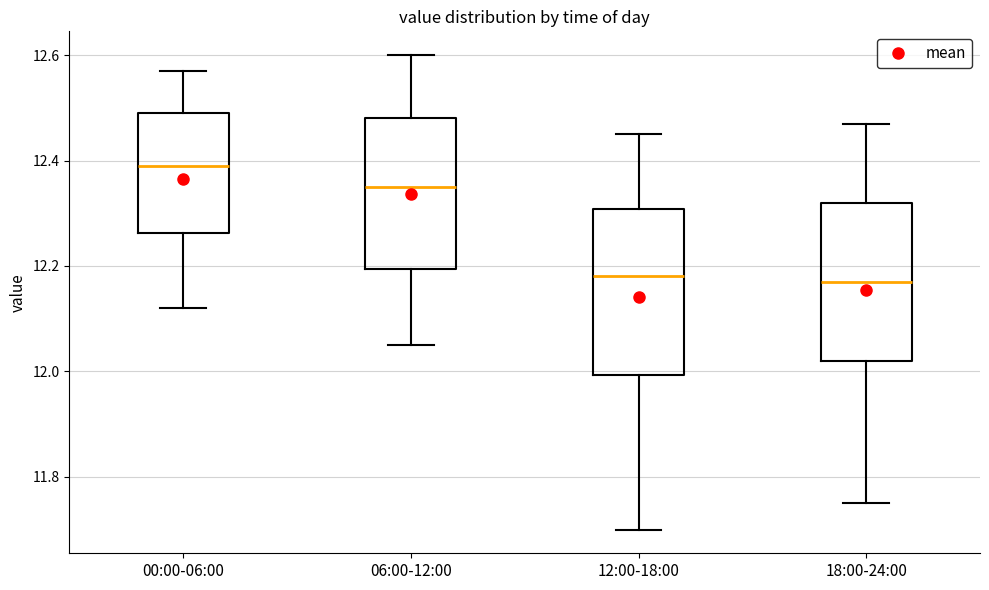

Reading left to right, read every box against the y-axis: the position of its median line, the range the box covers, and the ends of its whiskers. The values are not printed on the chart, so give them approximately, as read against the axis.

00:00-06:00: median 12.40, box 12.26 to 12.50, whiskers 12.12 to 12.58
06:00-12:00: median 12.36, box 12.20 to 12.48, whiskers 12.06 to 12.60
12:00-18:00: median 12.18, box 12.00 to 12.30, whiskers 11.70 to 12.46
18:00-24:00: median 12.18, box 12.02 to 12.32, whiskers 11.76 to 12.48